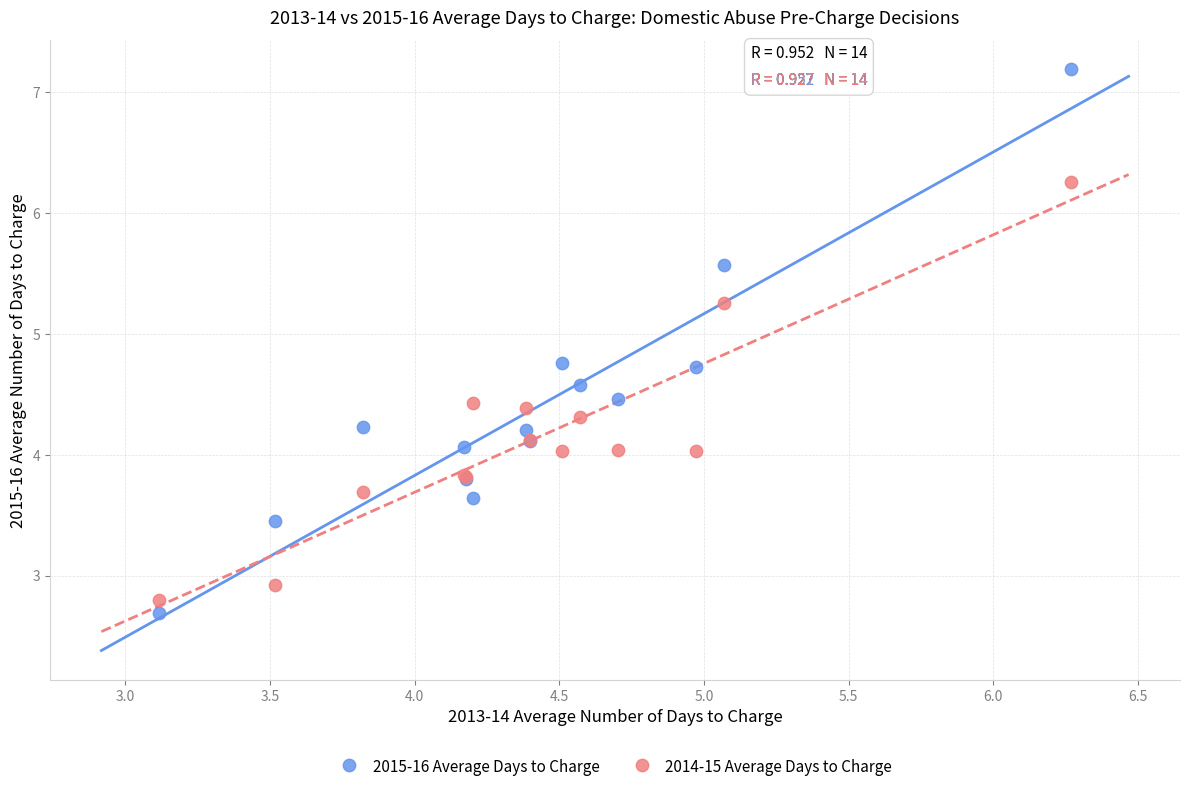

Which series contains the lowest Y value?

2015-16 Average Days to Charge